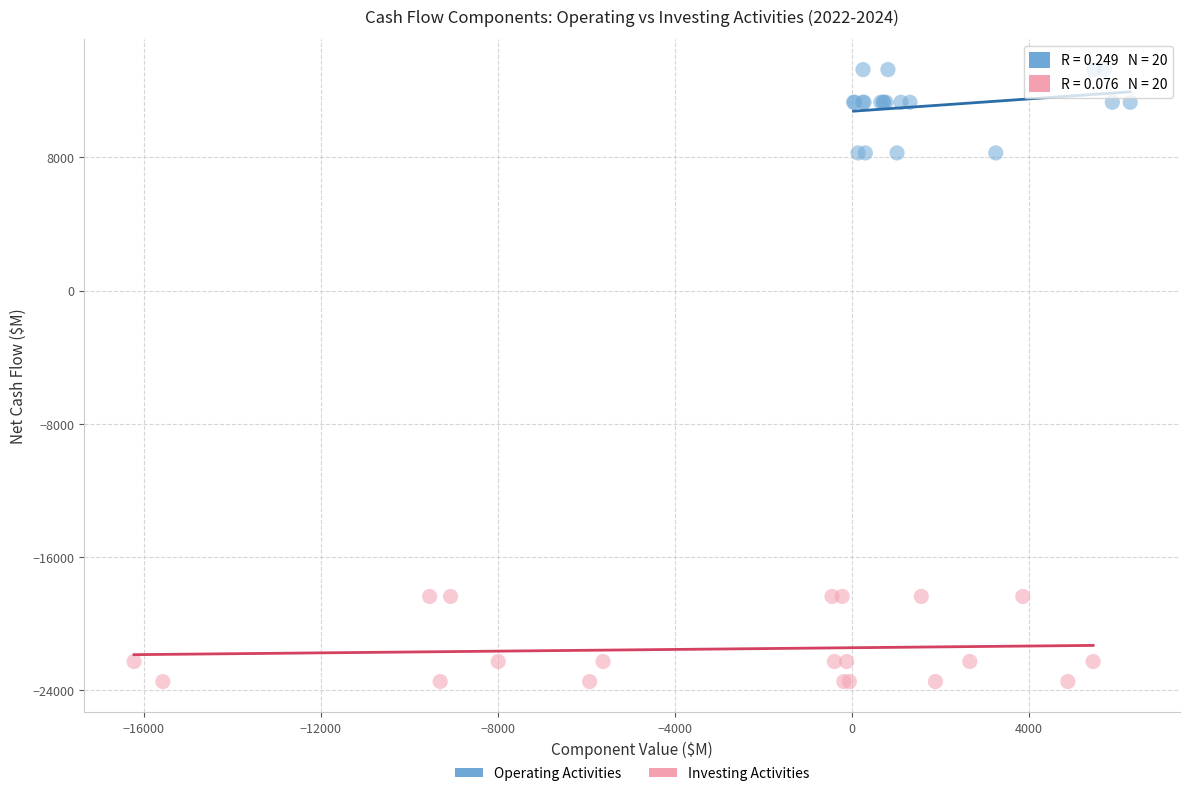

What are all the series names shown in the legend?

Operating Activities, Investing Activities